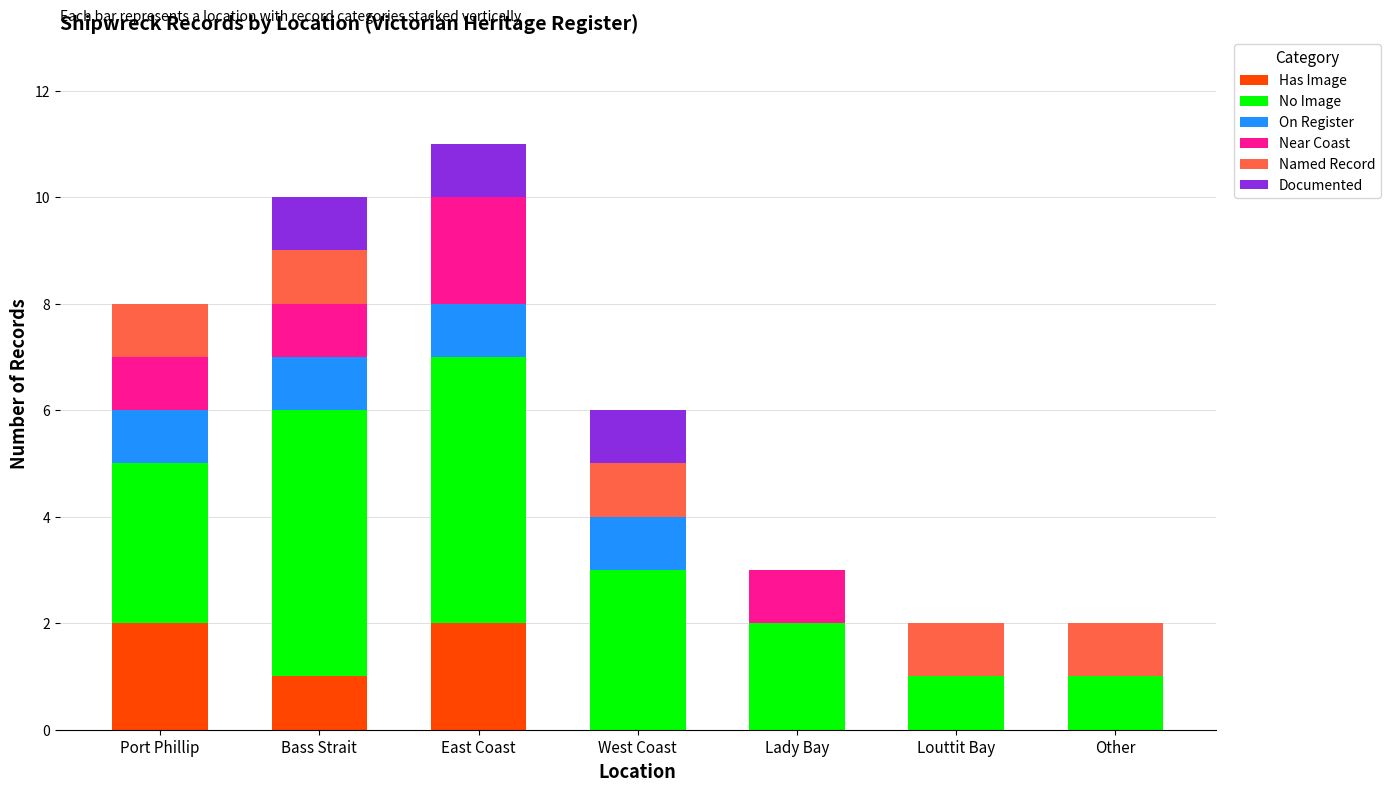

What is the total value across all series at Lady Bay?

3